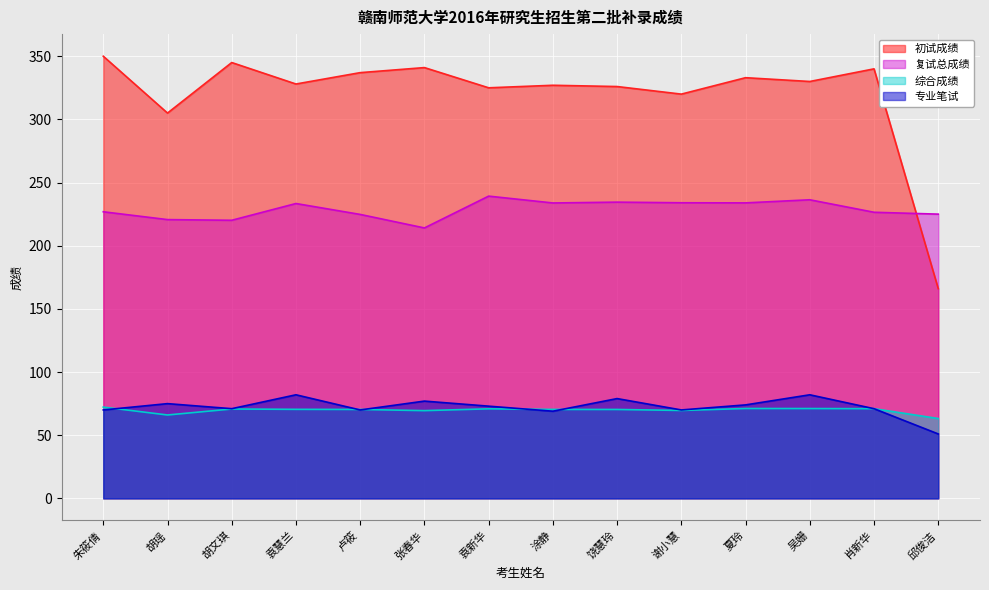

Reading left to right, extract all data points from this chart.

初试成绩: 朱筱倩=350.0	胡瑶=305.0	胡文琪=345.0	袁慧兰=328.0	卢筱=337.0	张春华=341.0	袁新华=325.0	涂静=327.0	饶慧玲=326.0	谢小慧=320.0	夏玲=333.0	吴姗=330.0	肖新华=340.0	邱俊洁=166.0
复试总成绩: 朱筱倩=226.9	胡瑶=220.7	胡文琪=220.1	袁慧兰=233.4	卢筱=224.8	张春华=214.1	袁新华=239.3	涂静=233.8	饶慧玲=234.5	谢小慧=234.0	夏玲=233.9	吴姗=236.4	肖新华=226.5	邱俊洁=225.0
综合成绩: 朱筱倩=72.2	胡瑶=66.0	胡文琪=70.8	袁慧兰=70.5	卢筱=70.4	张春华=69.5	袁新华=70.9	涂静=70.4	饶慧玲=70.4	谢小慧=69.6	夏玲=71.2	吴姗=71.1	肖新华=71.0	邱俊洁=63.2
专业笔试: 朱筱倩=70.0	胡瑶=75.0	胡文琪=71.0	袁慧兰=82.0	卢筱=70.0	张春华=77.0	袁新华=73.0	涂静=69.0	饶慧玲=79.0	谢小慧=70.0	夏玲=74.0	吴姗=82.0	肖新华=71.0	邱俊洁=51.0